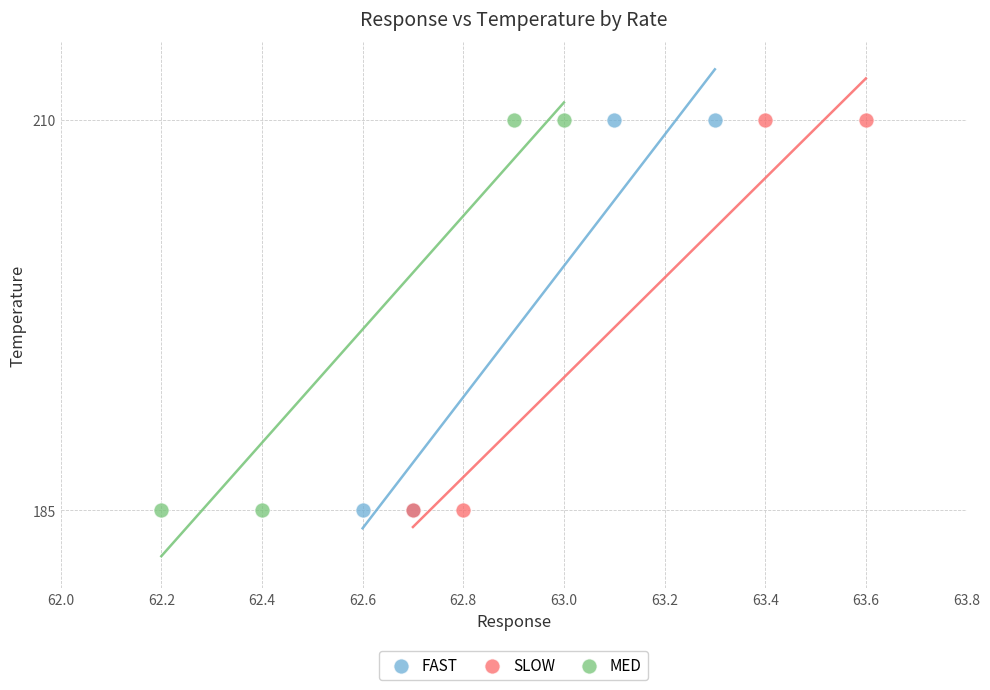

What are all the series names shown in the legend?

FAST, SLOW, MED